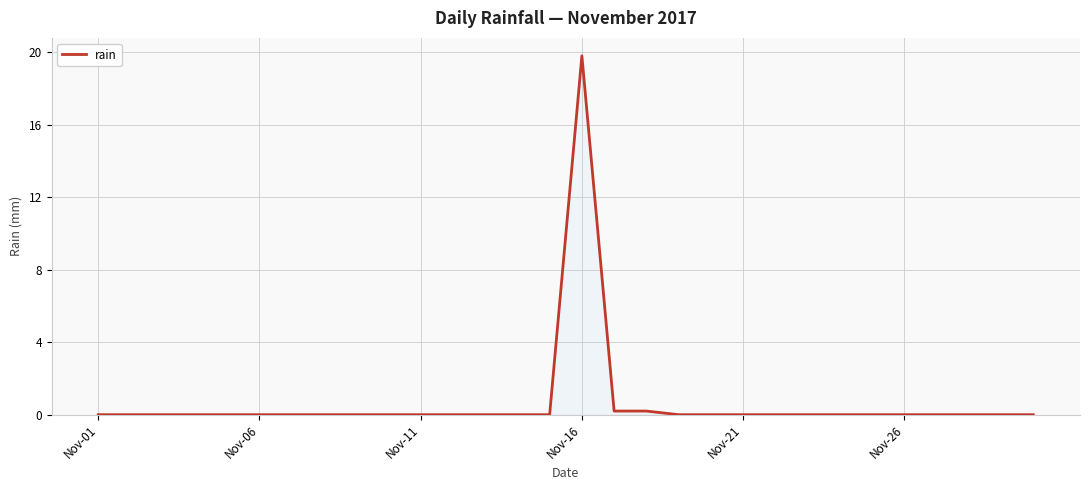

What is the average value?

0.7